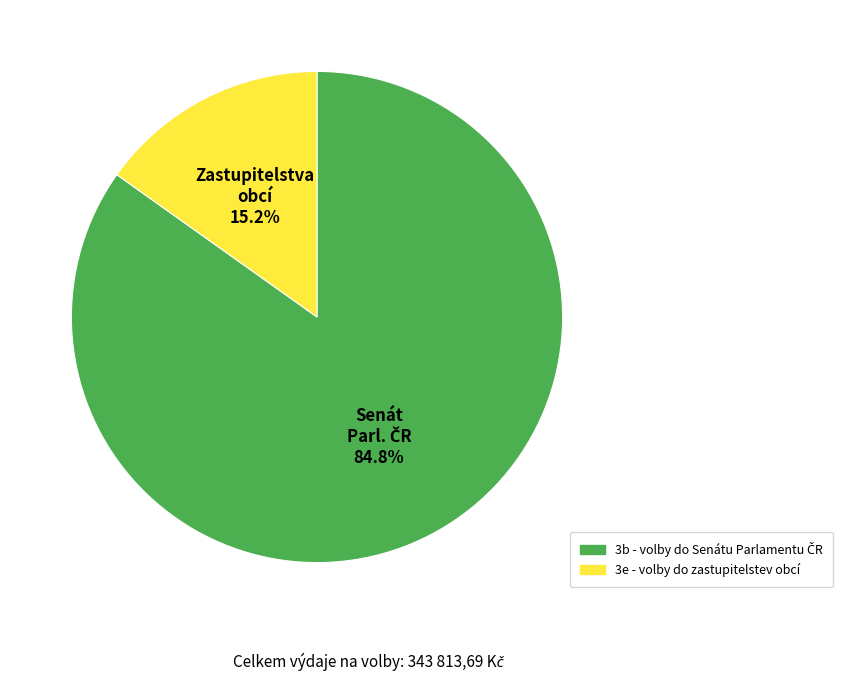

Which category has the smallest portion of the pie?

3e - volby do zastupitelstev obcí